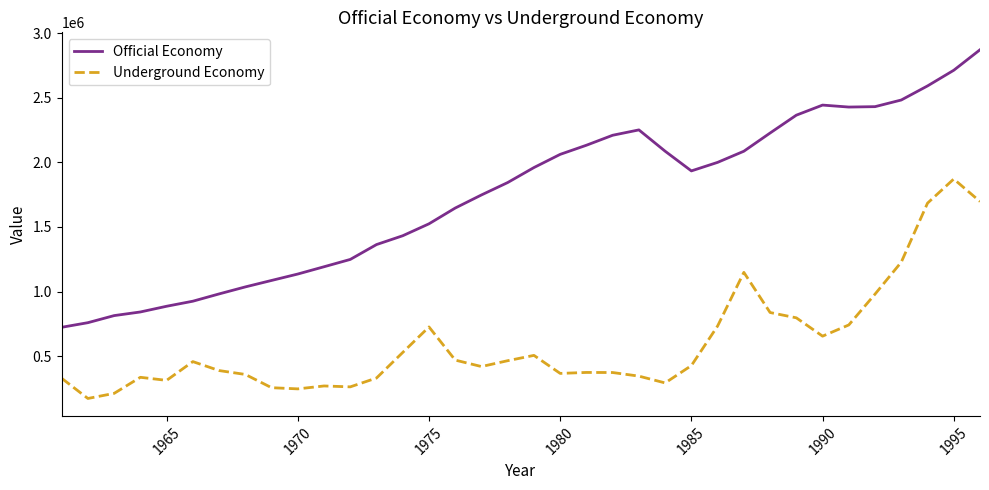

True or false: Official Economy and Underground Economy intersect in this chart.

False